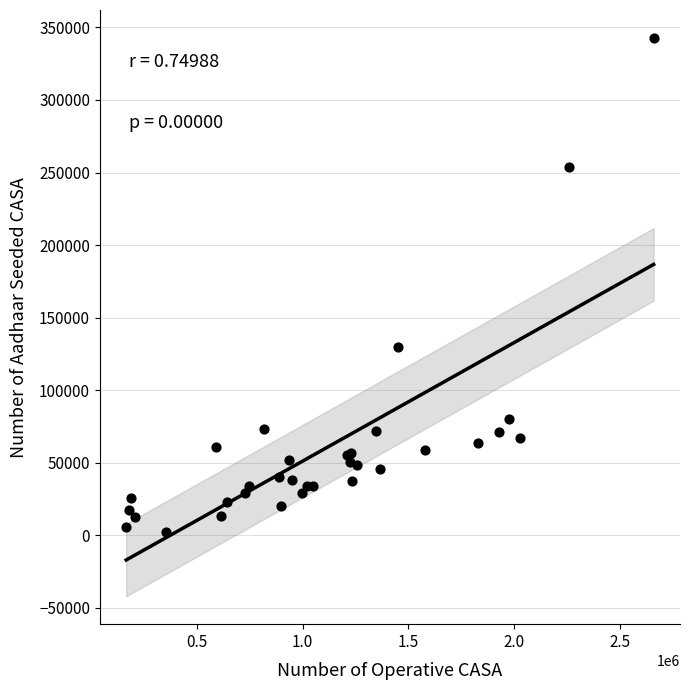

What Y value in the scatter plot is closest to 172652?

129864